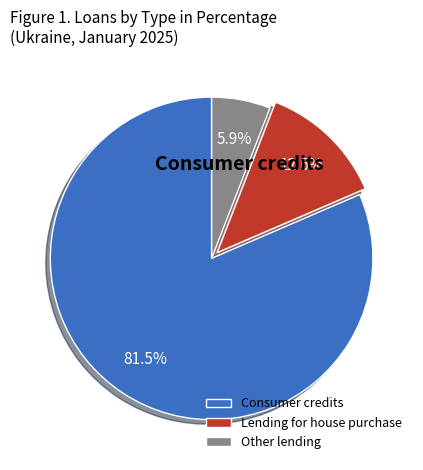

What is the largest slice in the pie chart?

Consumer credits